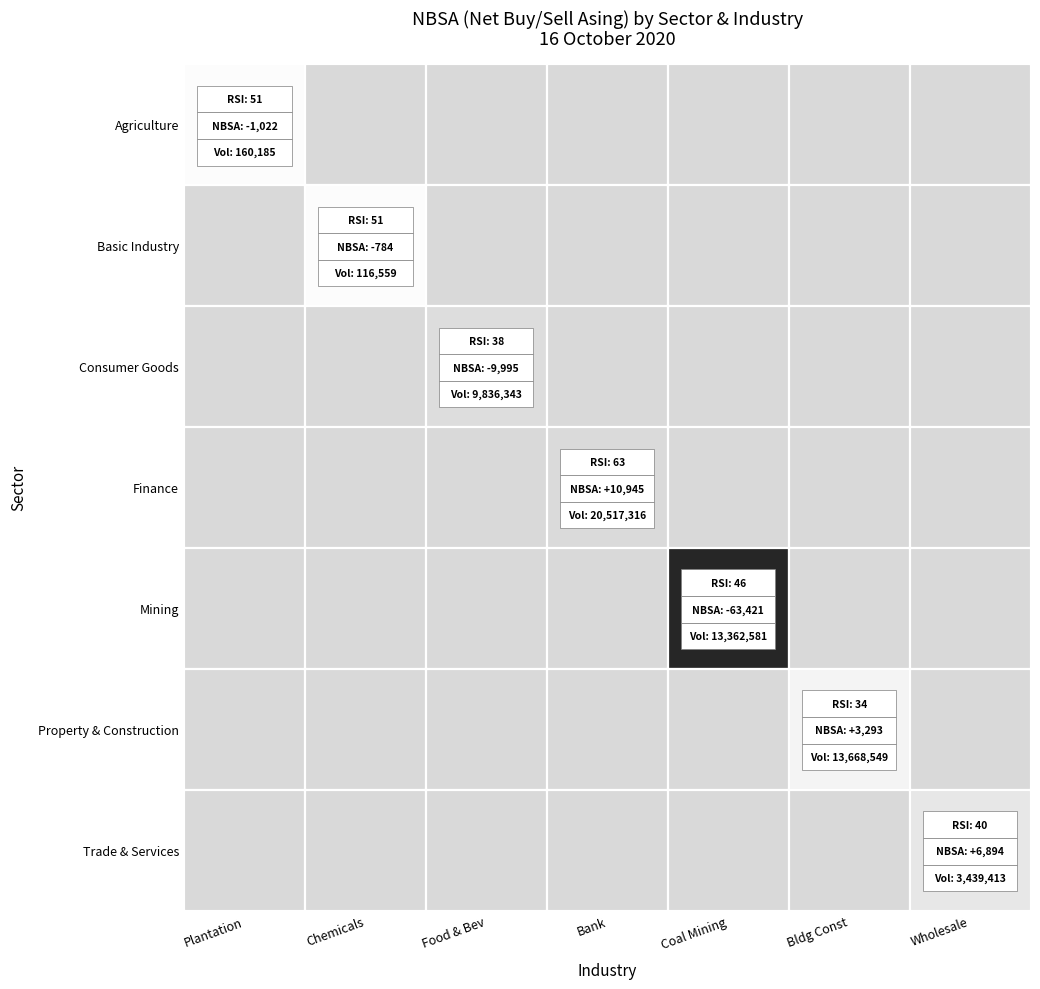

The rsi_values series shows 51 at nbsa_values. True or false?

True